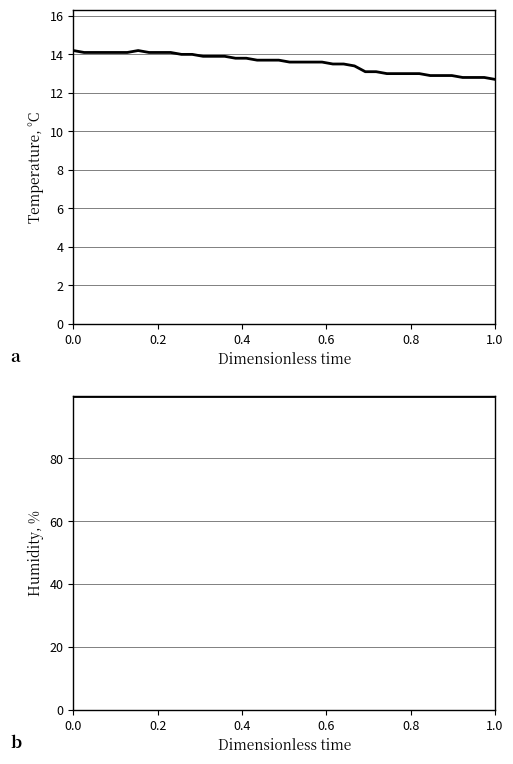

True or false: temperature and humidity intersect in this chart.

False